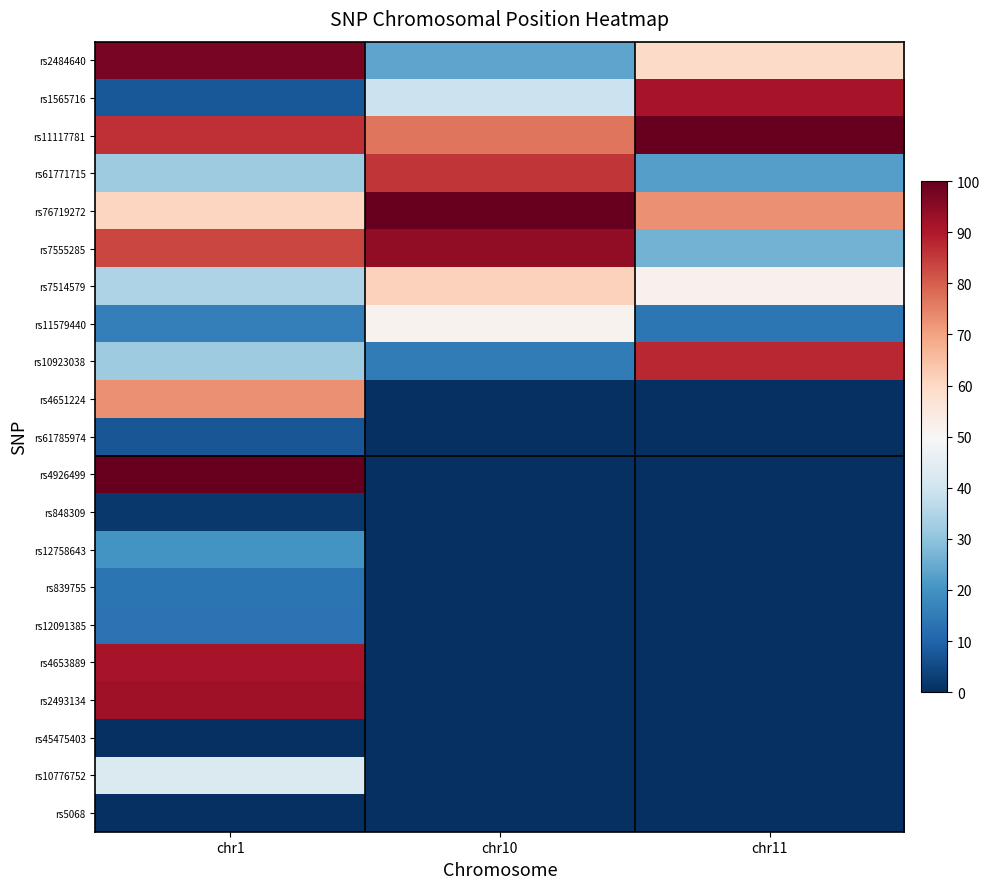

What is the spread (max minus min) of values at chr1?

100.0